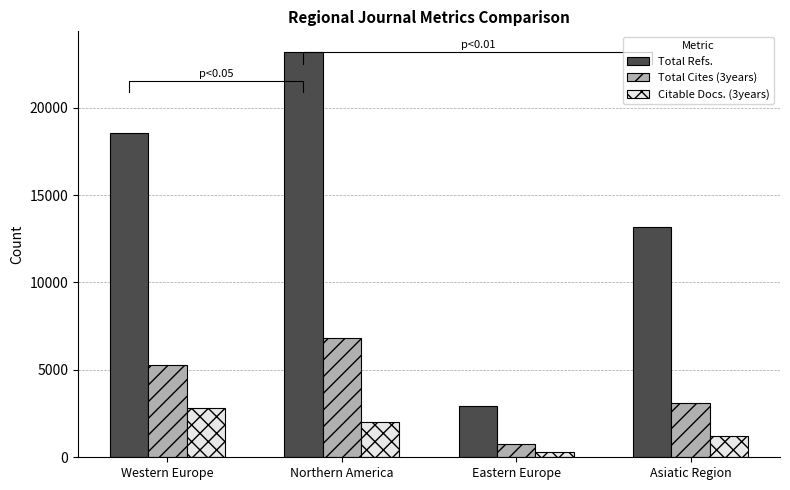

Which series has the largest total across all categories?

Total Refs.